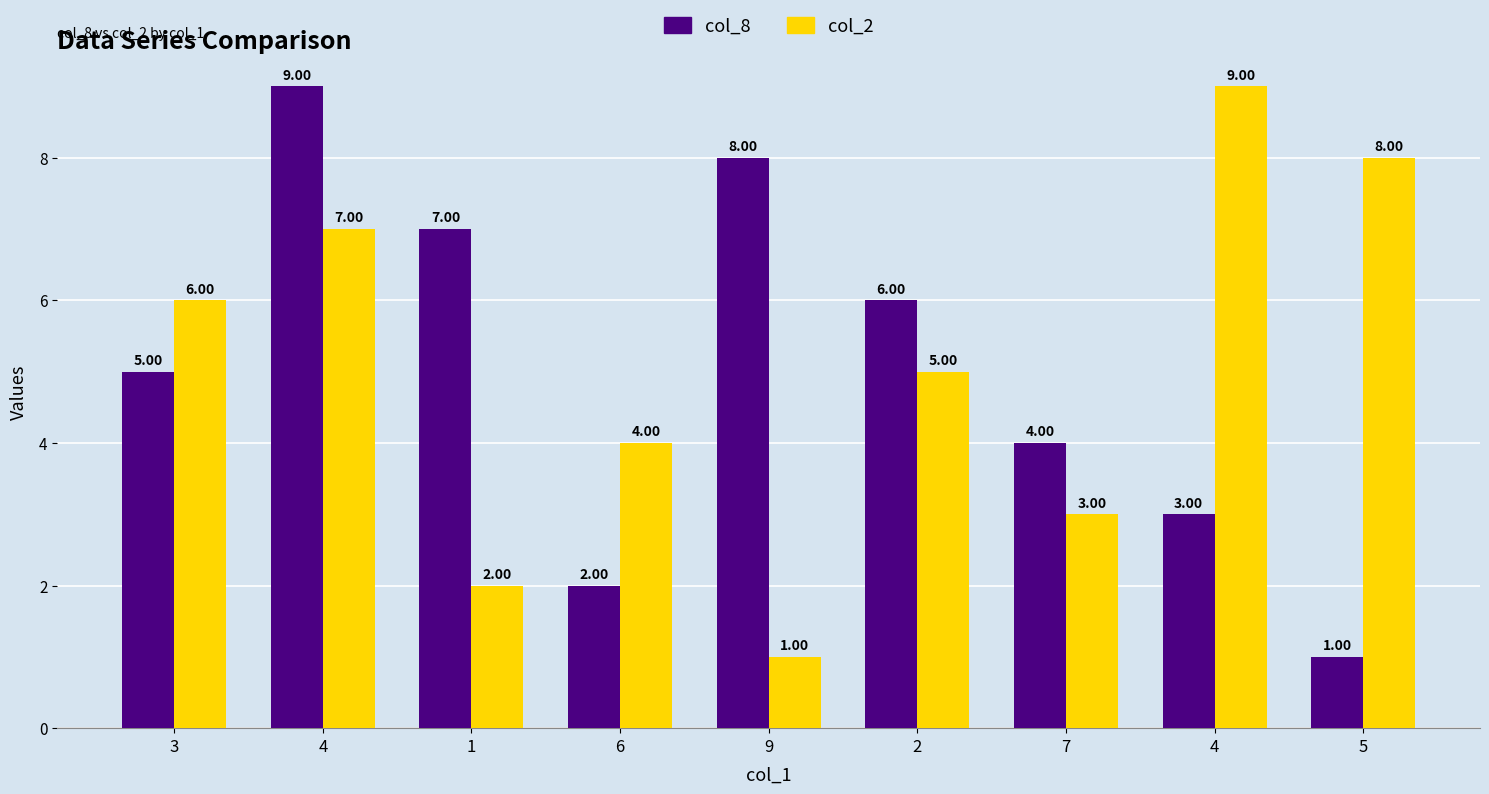

At how many categories does at least one series exceed 3?

9